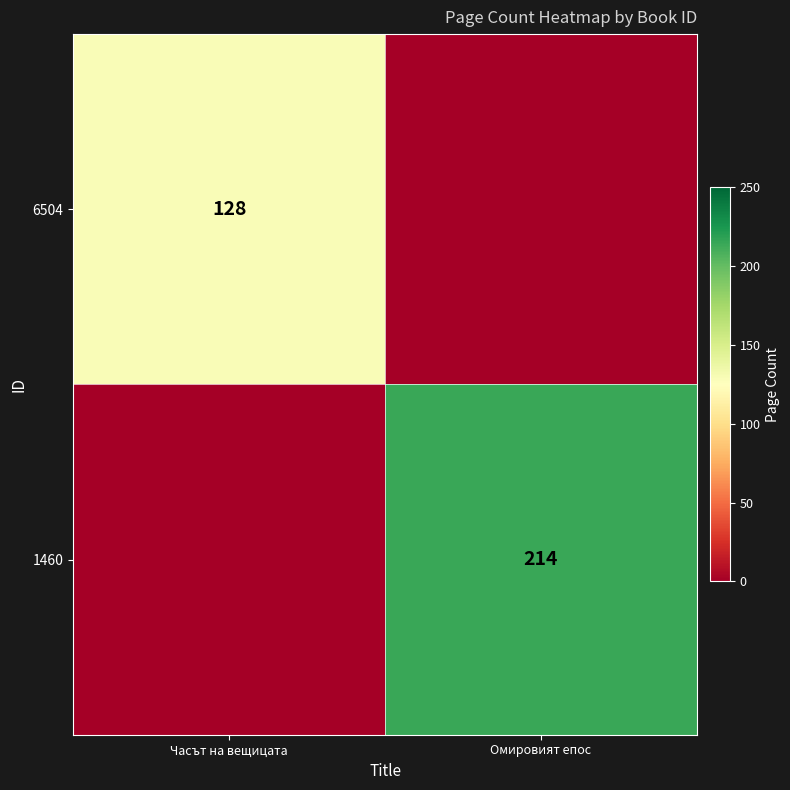

The value of 6504 at Часът на вещицата is 209. True or false?

False